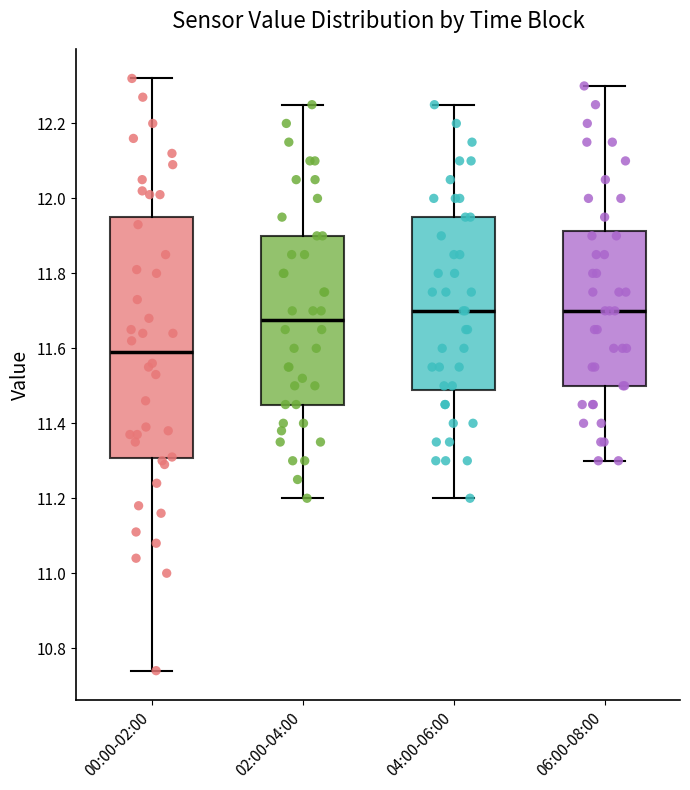

Which box is the tallest, from its lower edge to its upper edge?

00:00-02:00